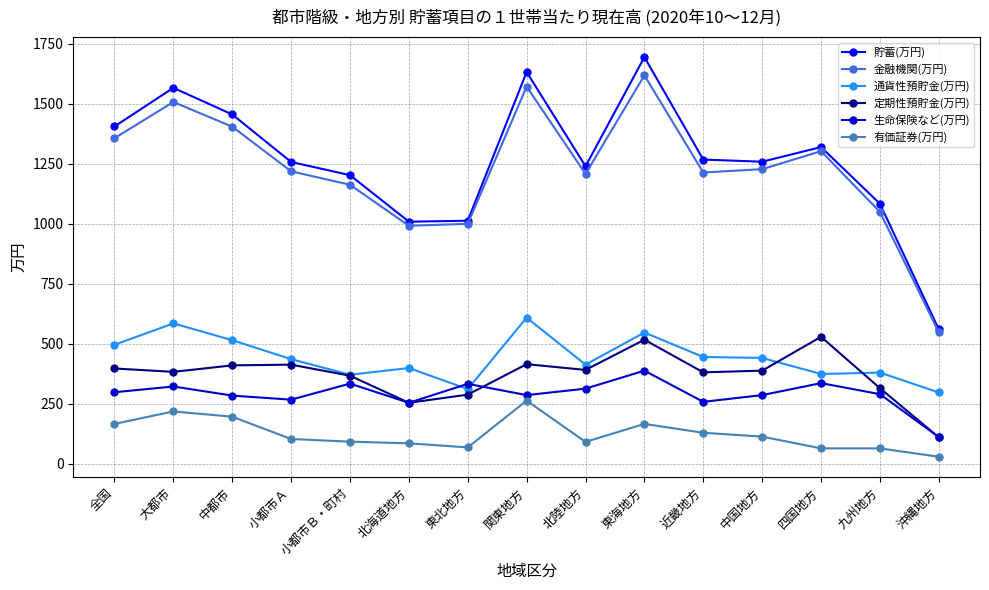

What is the lowest value of the 定期性預貯金(万円) series?

110